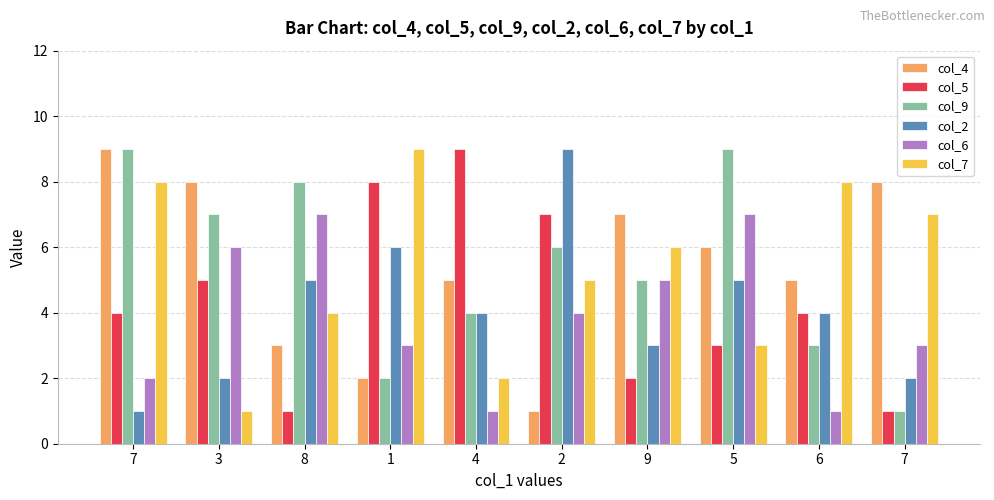

Count the col_6 values in the range 2 to 6.

6